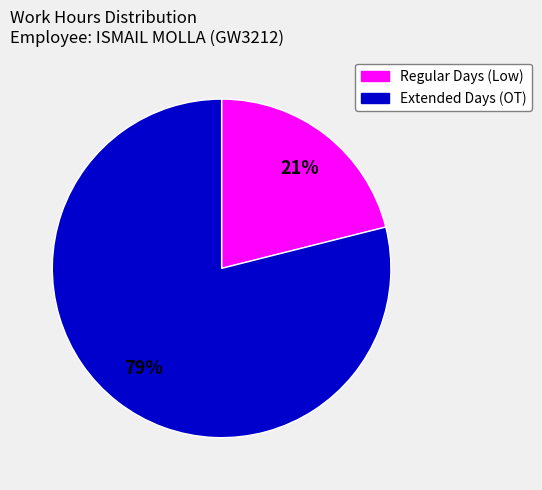

To the nearest percent, what is the average slice percentage?

50%